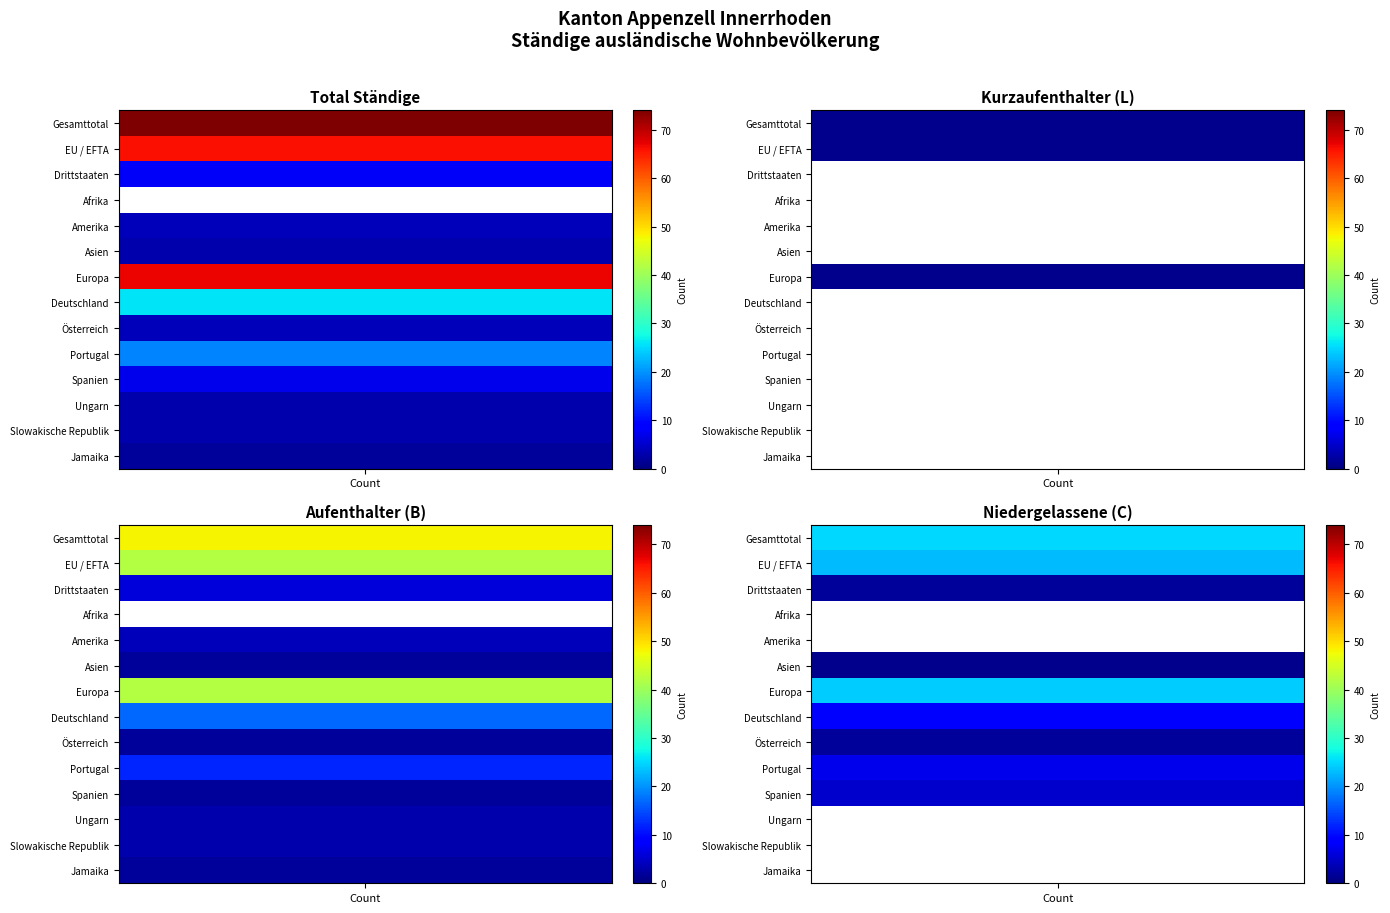

Is it true that Europa equals 40 at 3?

False